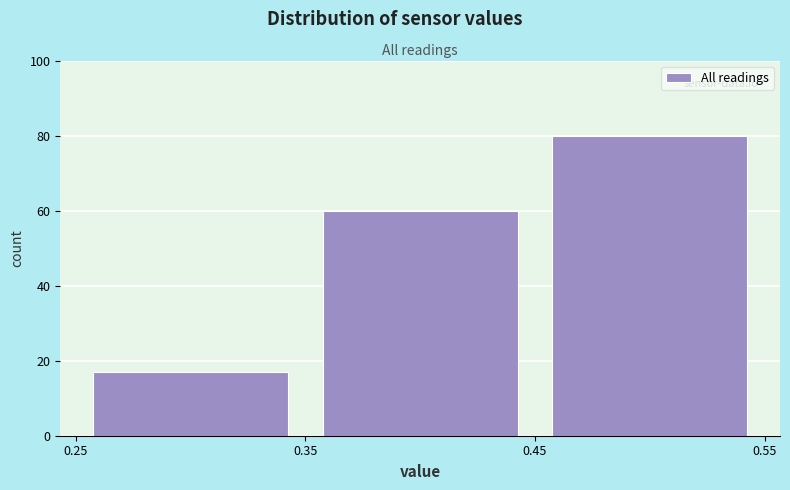

Reading left to right, list every bar in this chart as the range it spans on the x-axis followed by its height. The values are not printed on the chart, so give them approximately, as read against the axis.

0.25 to 0.35: 18
0.35 to 0.45: 60
0.45 to 0.55: 80